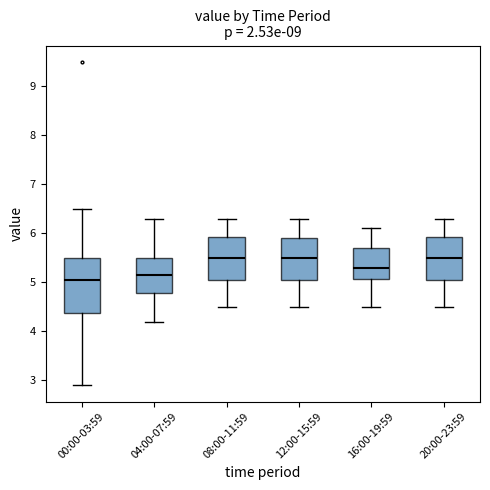

Reading left to right, read every box against the y-axis: the position of its median line, the range the box covers, and the ends of its whiskers. The values are not printed on the chart, so give them approximately, as read against the axis.

00:00-03:59: median 5.1, box 4.4 to 5.5, whiskers 2.9 to 6.5
04:00-07:59: median 5.2, box 4.8 to 5.5, whiskers 4.2 to 6.3
08:00-11:59: median 5.5, box 5.1 to 5.9, whiskers 4.5 to 6.3
12:00-15:59: median 5.5, box 5.1 to 5.9, whiskers 4.5 to 6.3
16:00-19:59: median 5.3, box 5.1 to 5.7, whiskers 4.5 to 6.1
20:00-23:59: median 5.5, box 5.1 to 5.9, whiskers 4.5 to 6.3